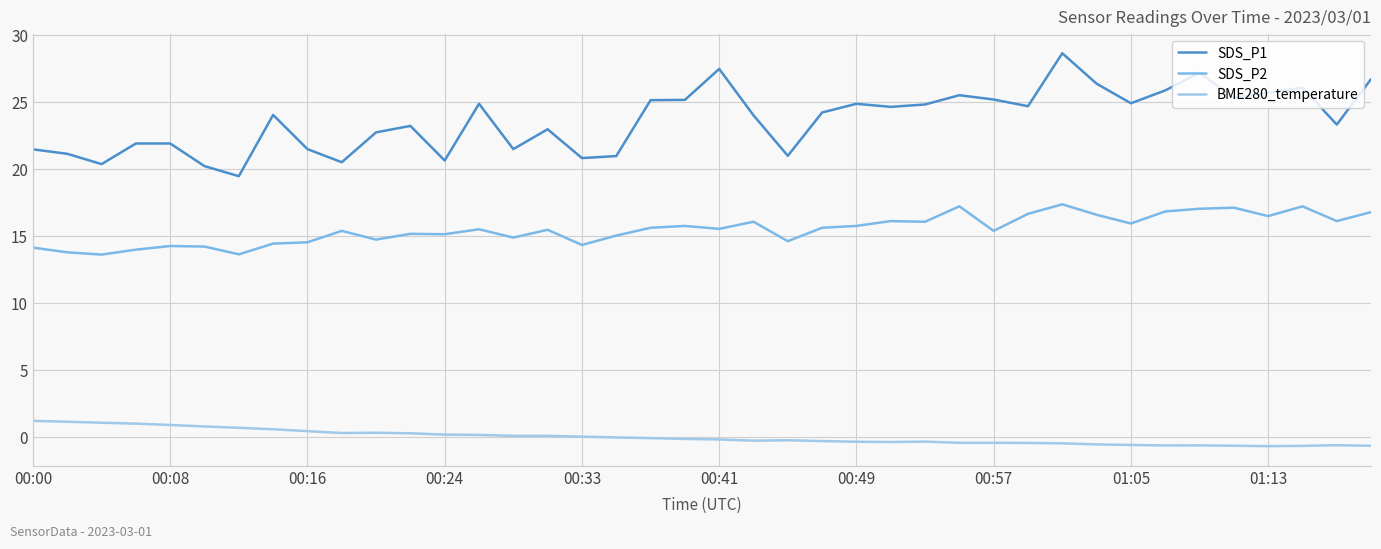

Rank the series by their average value, from highest to lowest.

SDS_P1, SDS_P2, BME280_temperature